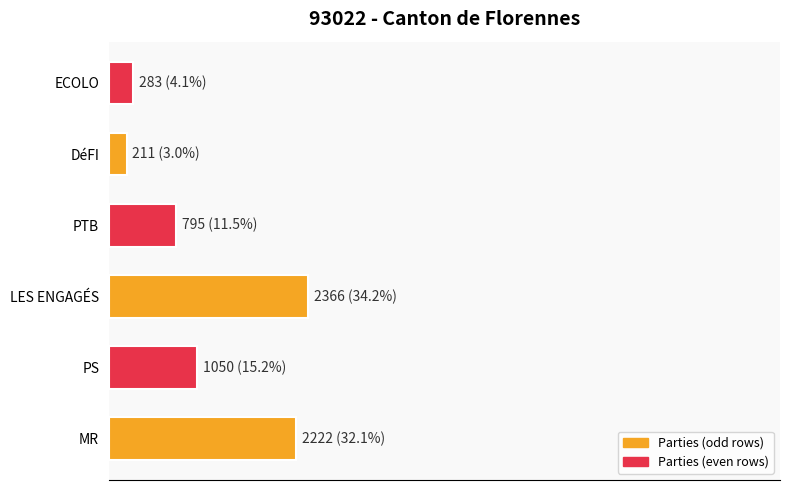

Are the bars horizontal?

Yes